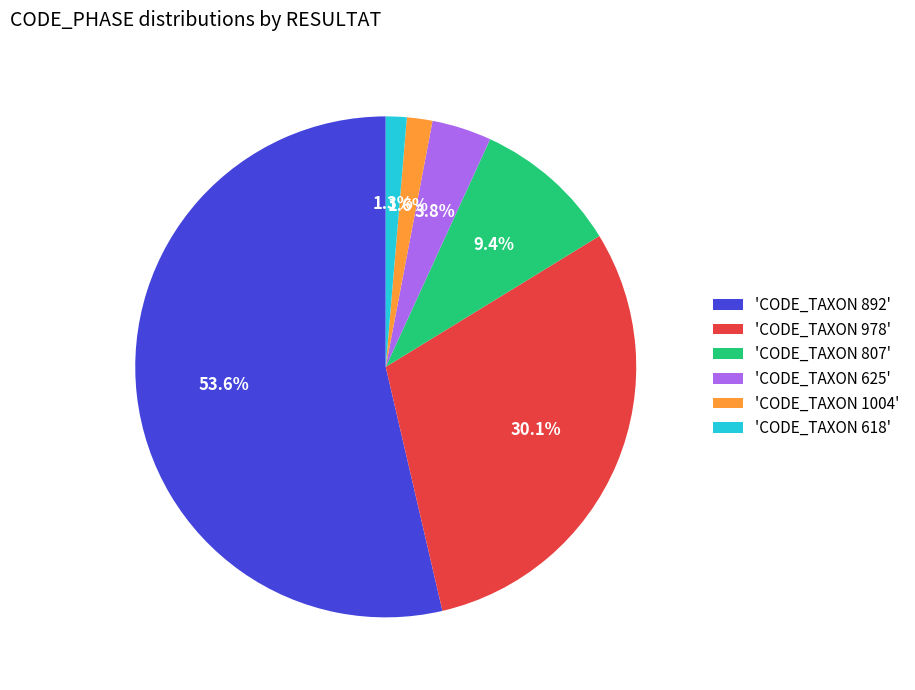

What is the largest slice in the pie chart?

'CODE_TAXON 892'